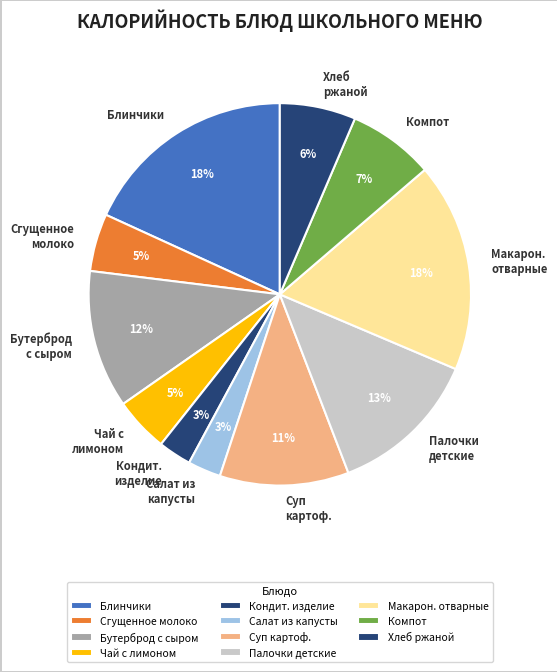

To the nearest percent, what percentage of the pie is Хлеб ржаной?

6%